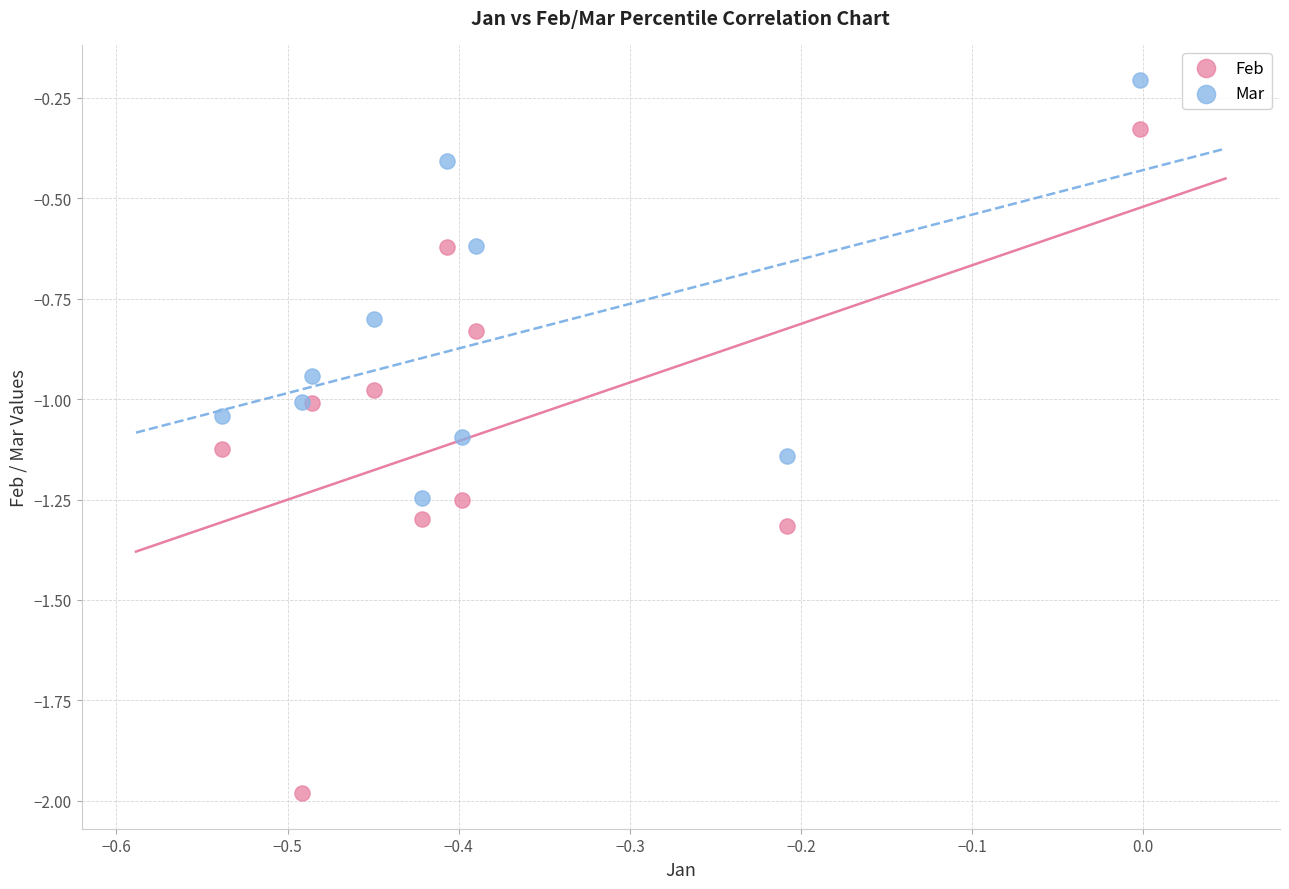

Which series contains the highest Y value?

Mar